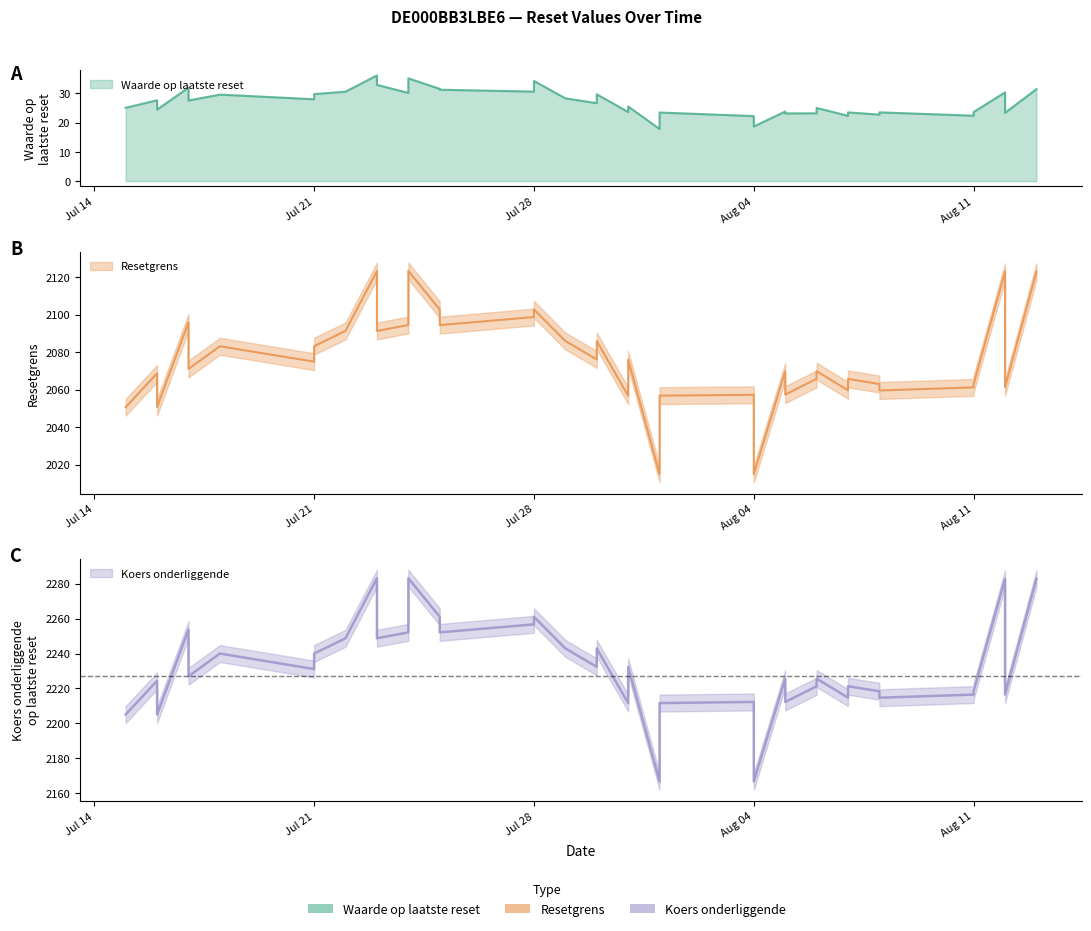

What is the difference between the highest and lowest values at 26?

2222.0